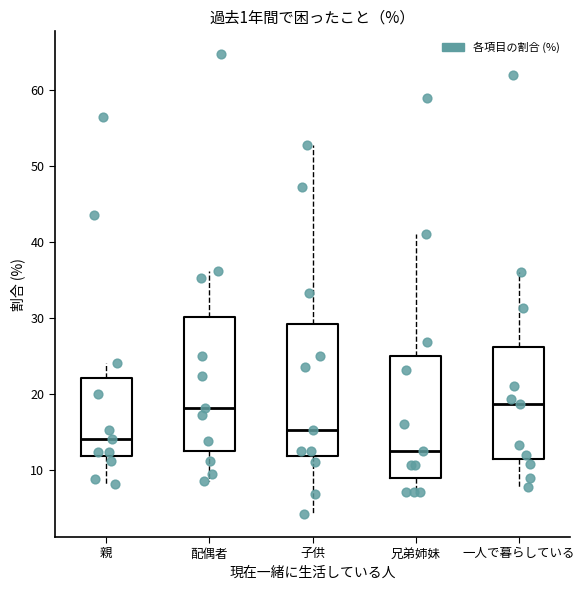

Where does the lower whisker of the box for 親 end on the y-axis? The values are not printed on the chart, so give them approximately, as read against the axis.

8